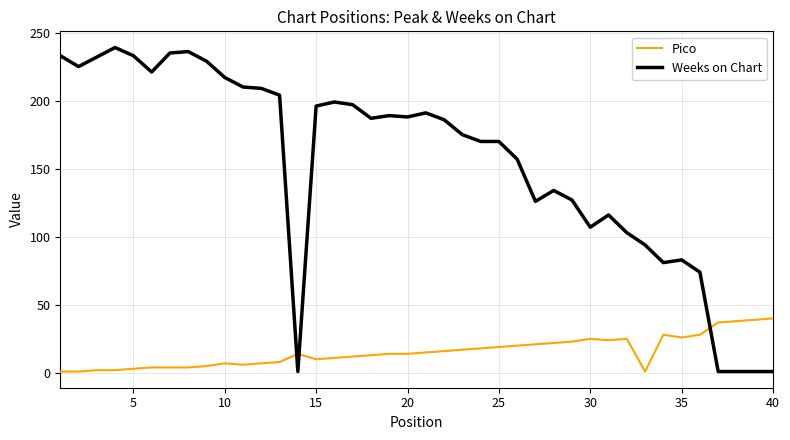

What is the maximum value shown in the chart?

239